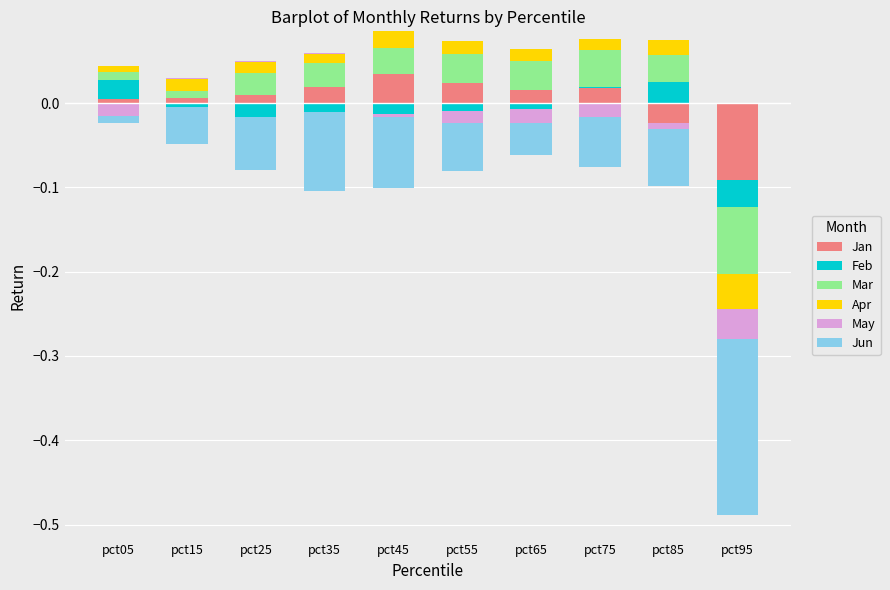

Between pct35 and pct55, which is larger?

pct55